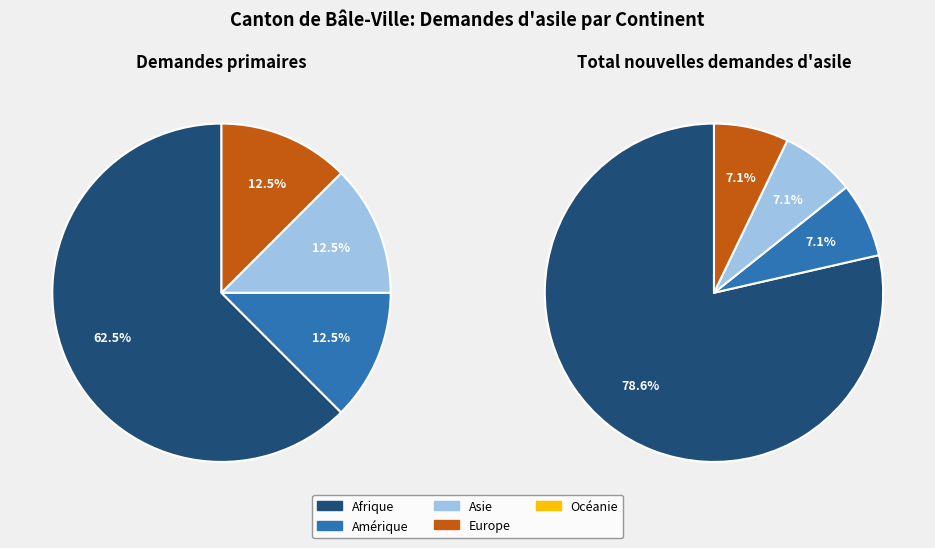

True or false: Océanie accounts for 1% of the total.

False